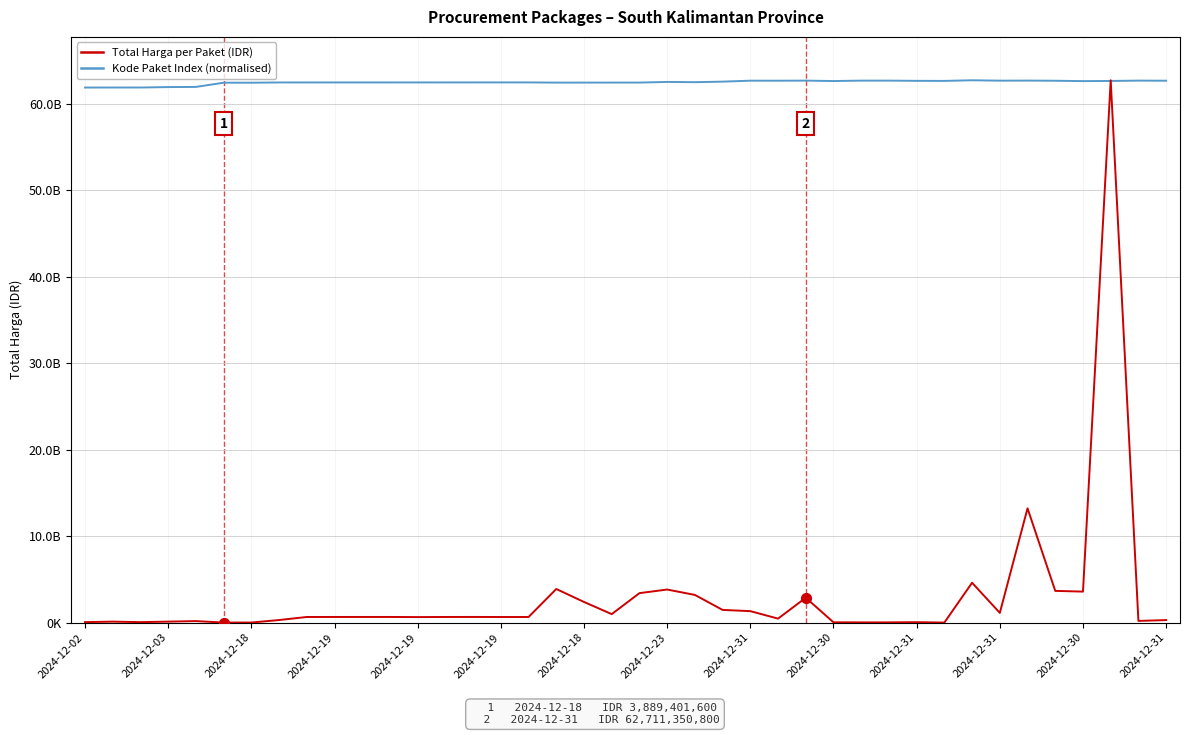

What are all the series names shown in the legend?

Total Harga per Paket (IDR), Kode Paket Index (normalised)